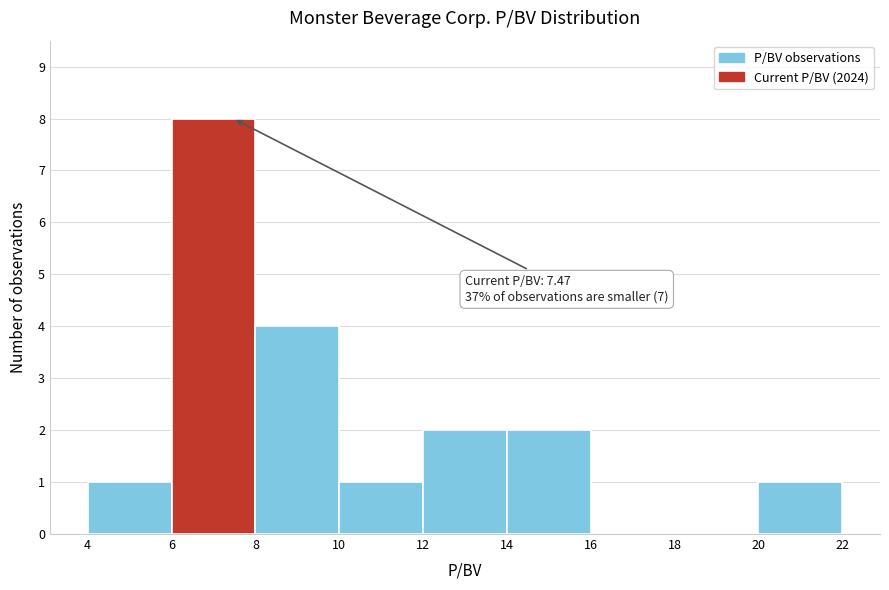

Which range on the x-axis has the tallest bar?

6 to 8